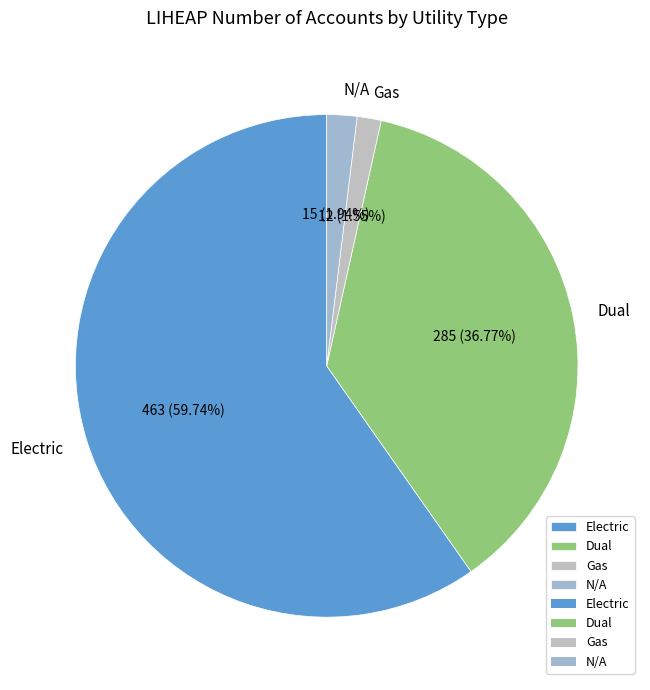

Do N/A and Electric together represent more than half of the pie?

Yes